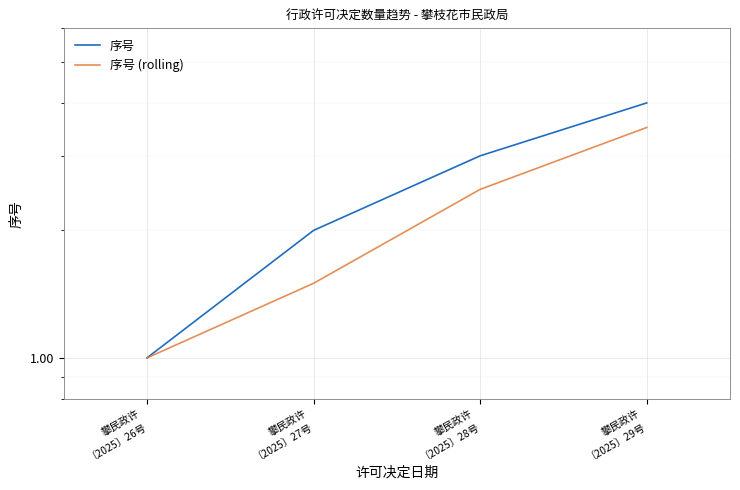

What is the sum of the 序号 (rolling) values at 攀民政许
〔2025〕27号 and 攀民政许
〔2025〕28号?

4.0